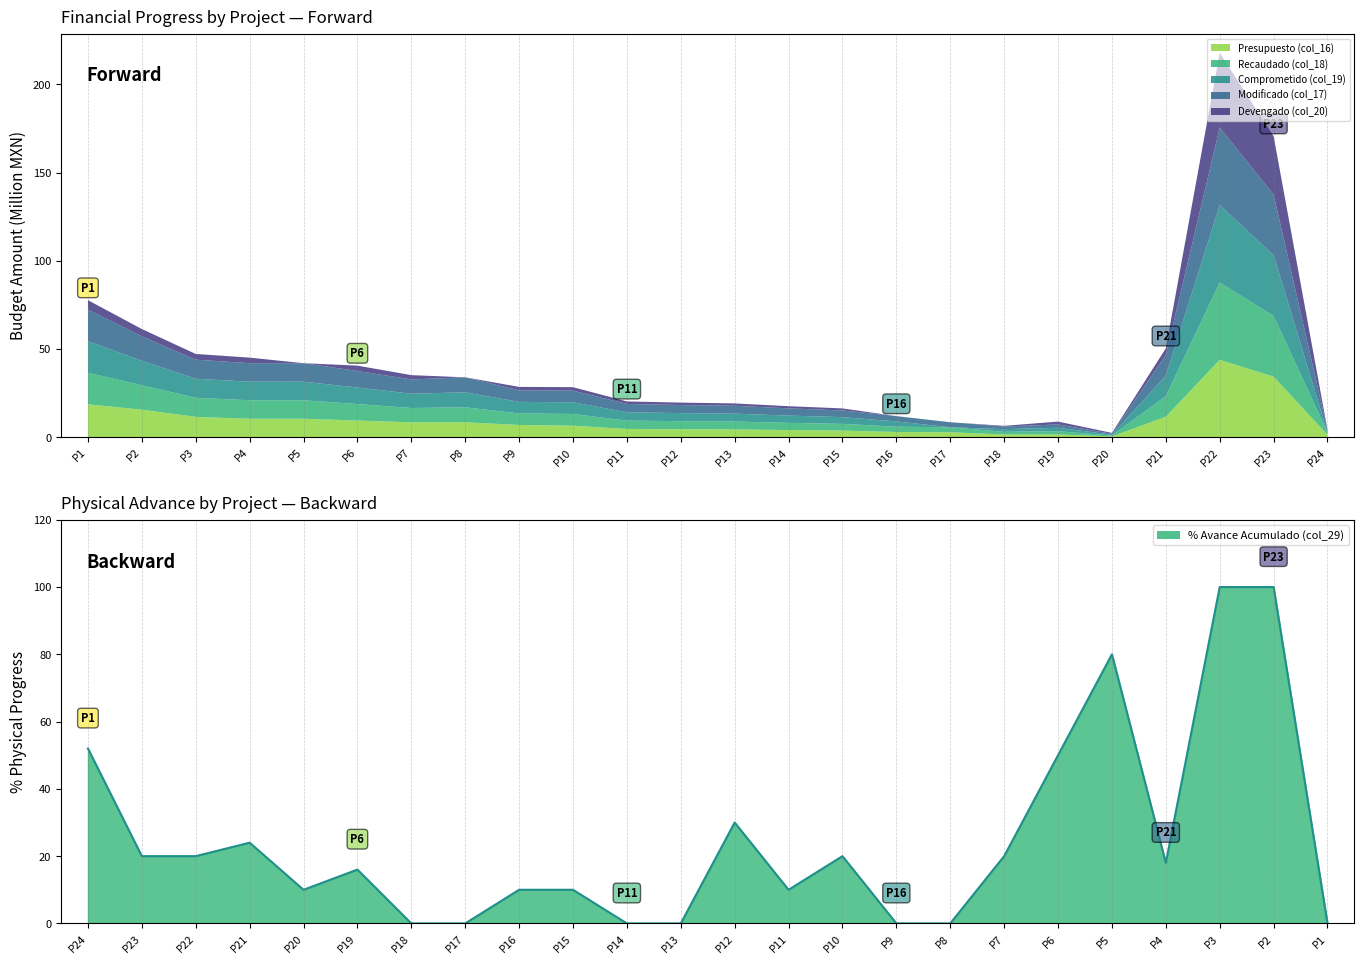

At which category does the chart reach its peak across all series?

P3